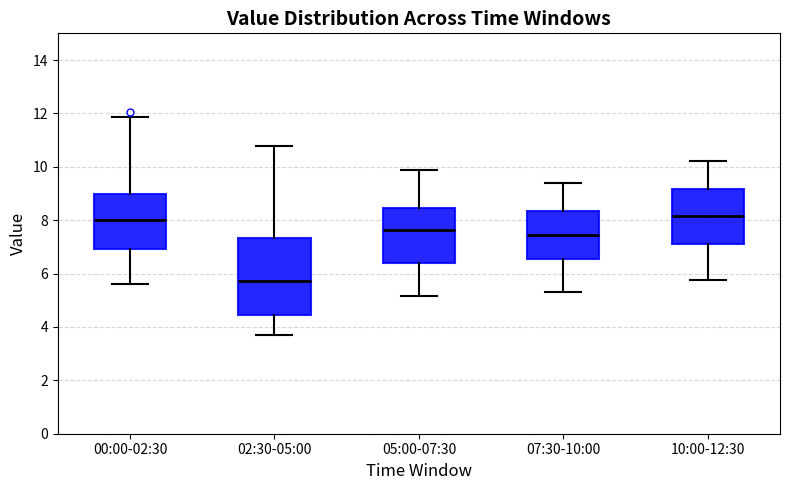

Reading left to right, transcribe this box plot: for each box, give where its median line is, the range the box spans, and where its two whiskers end, as read against the y-axis. The values are not printed on the chart, so give them approximately, as read against the axis.

00:00-02:30: median 8.0, box 7.0 to 9.0, whiskers 5.6 to 11.8
02:30-05:00: median 5.8, box 4.4 to 7.4, whiskers 3.8 to 10.8
05:00-07:30: median 7.6, box 6.4 to 8.4, whiskers 5.2 to 9.8
07:30-10:00: median 7.4, box 6.6 to 8.4, whiskers 5.4 to 9.4
10:00-12:30: median 8.2, box 7.2 to 9.2, whiskers 5.8 to 10.2